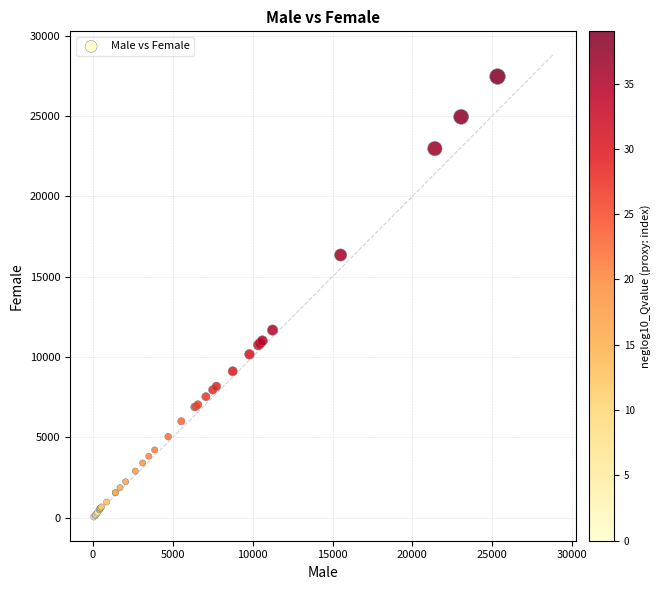

What Y value in the scatter plot is closest to 13744?

11670.7